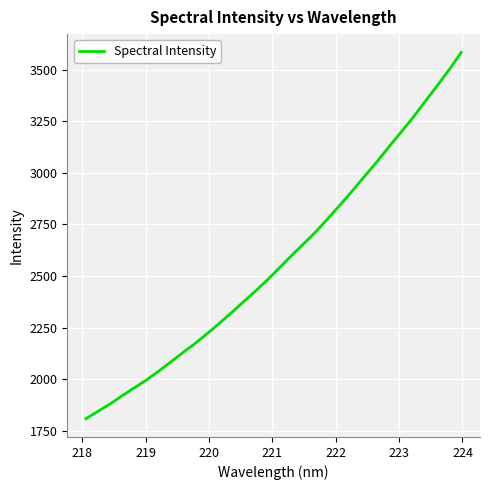

What is the difference between the second highest and second lowest values?

1654.5